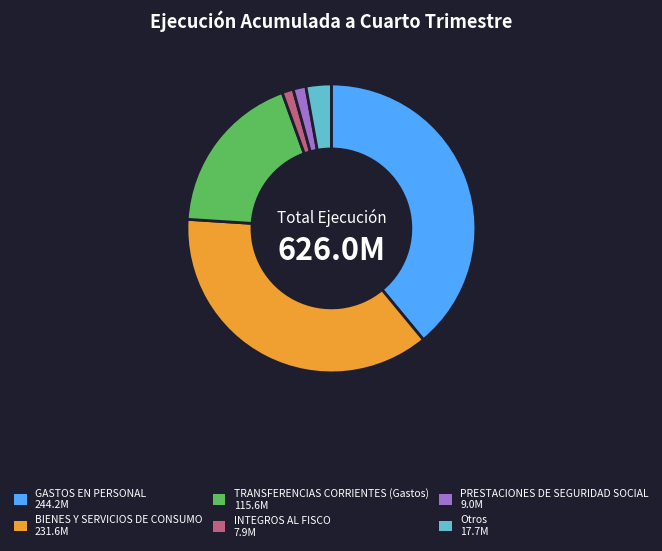

Does INTEGROS AL FISCO account for over 50% of the chart?

No